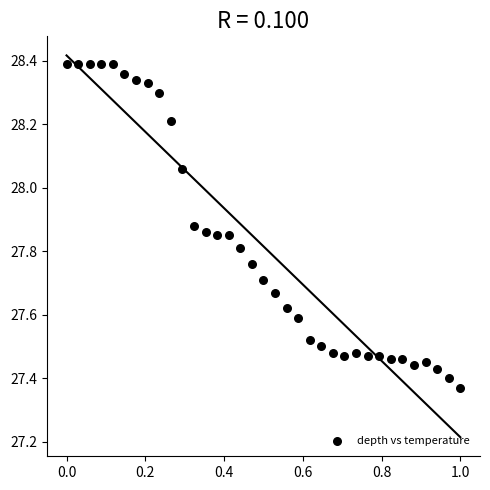

What is the range of Y values (max minus min)?

1.0